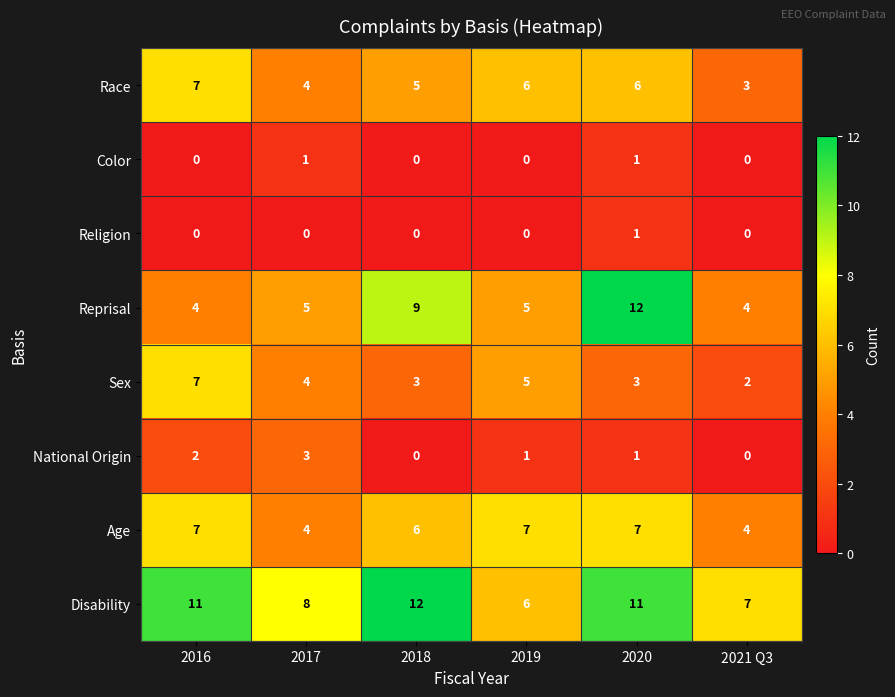

What is the difference between the second highest and second lowest values in the Disability series?

4